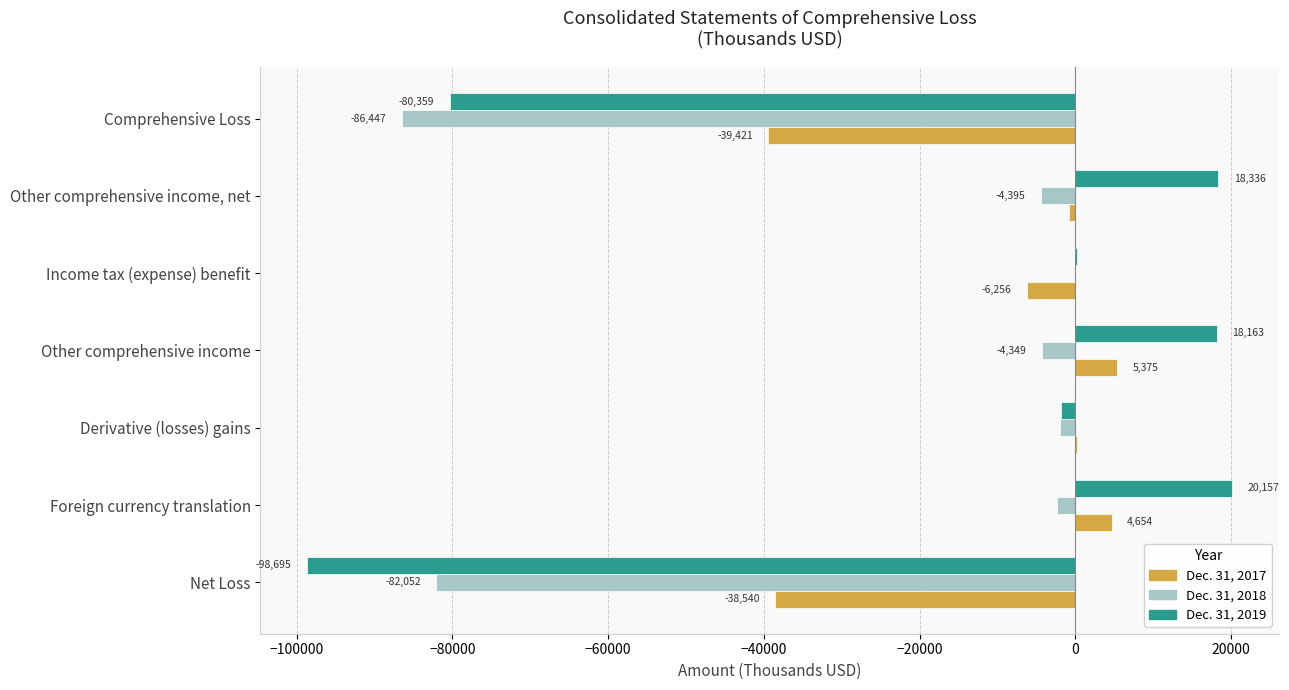

Where is Dec. 31, 2018 nearest to the value -43246?

Net Loss